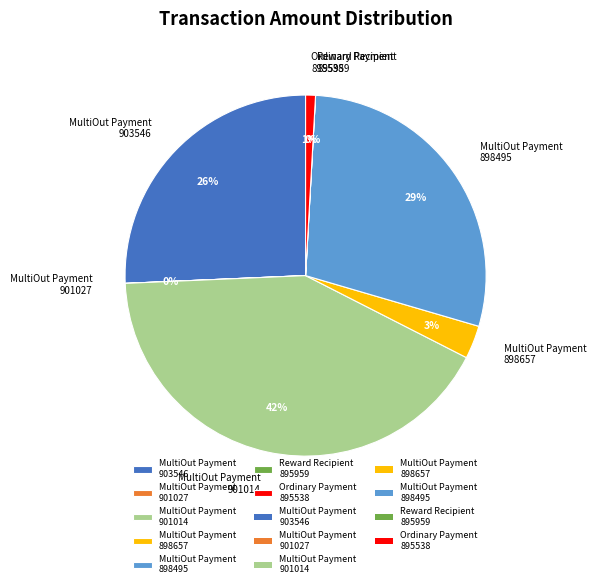

What percentage is the MultiOut Payment 901014 slice, to the nearest percent?

42%